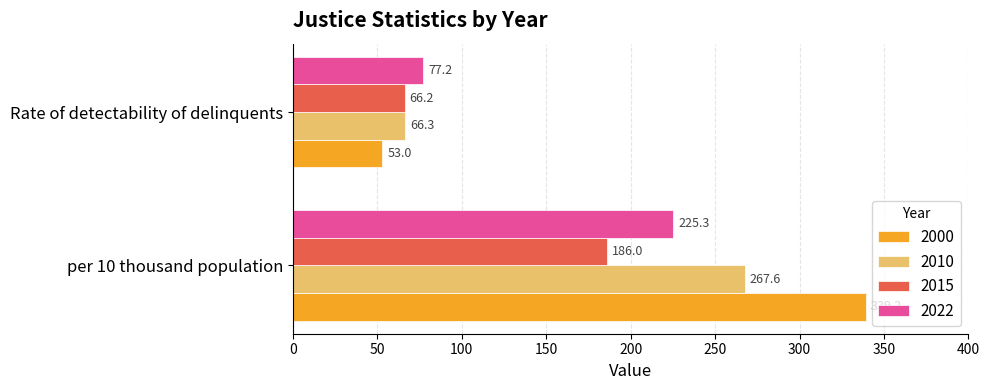

At which label is 2000 closest to 196?

Rate of detectability of delinquents